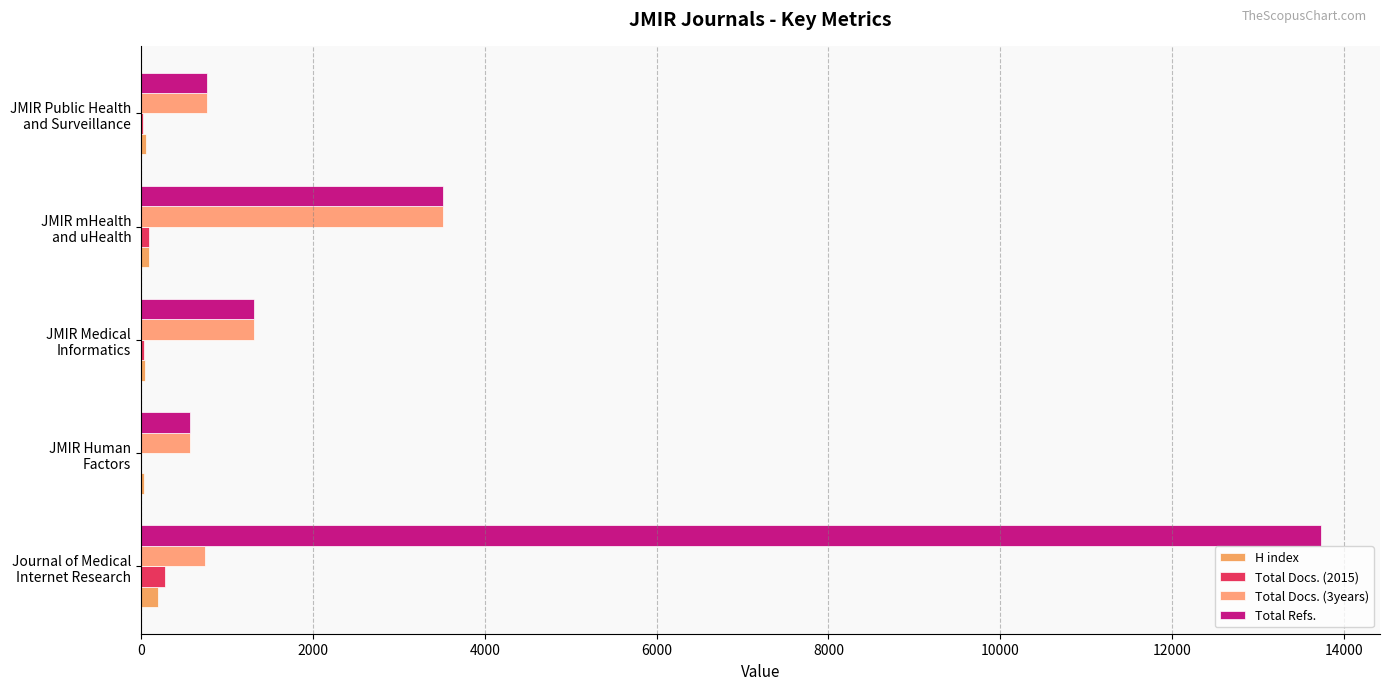

How many distinct data groups are displayed?

4